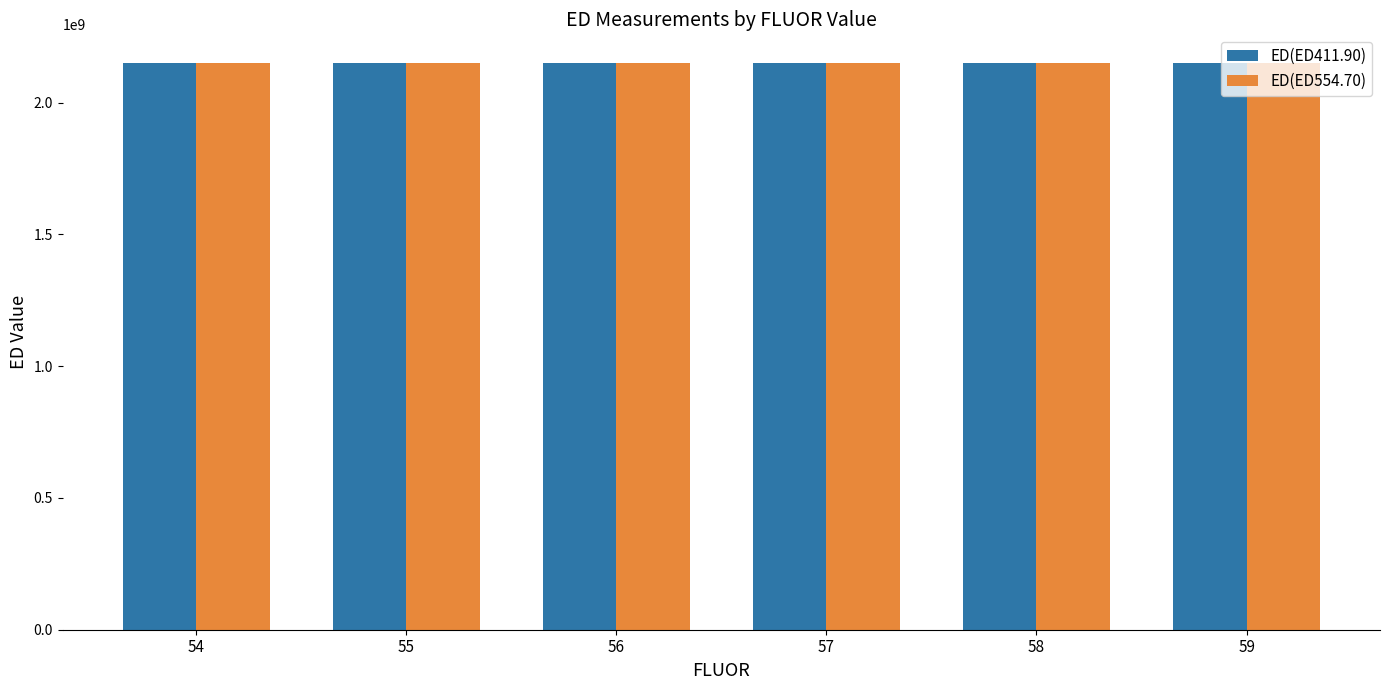

What is the total value across all series at 56?

4299366280